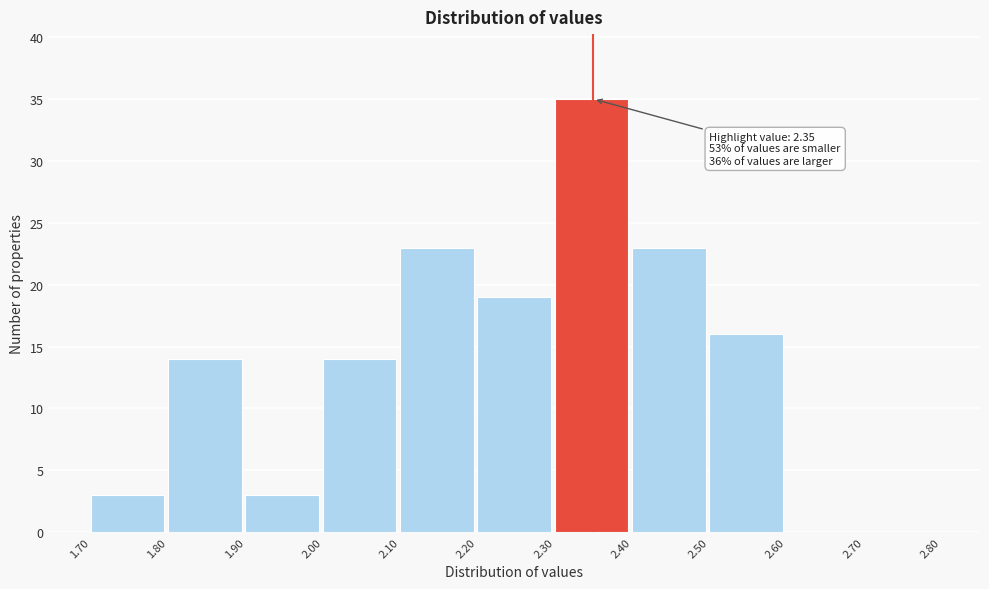

Which range on the x-axis has the tallest bar?

2.30 to 2.40